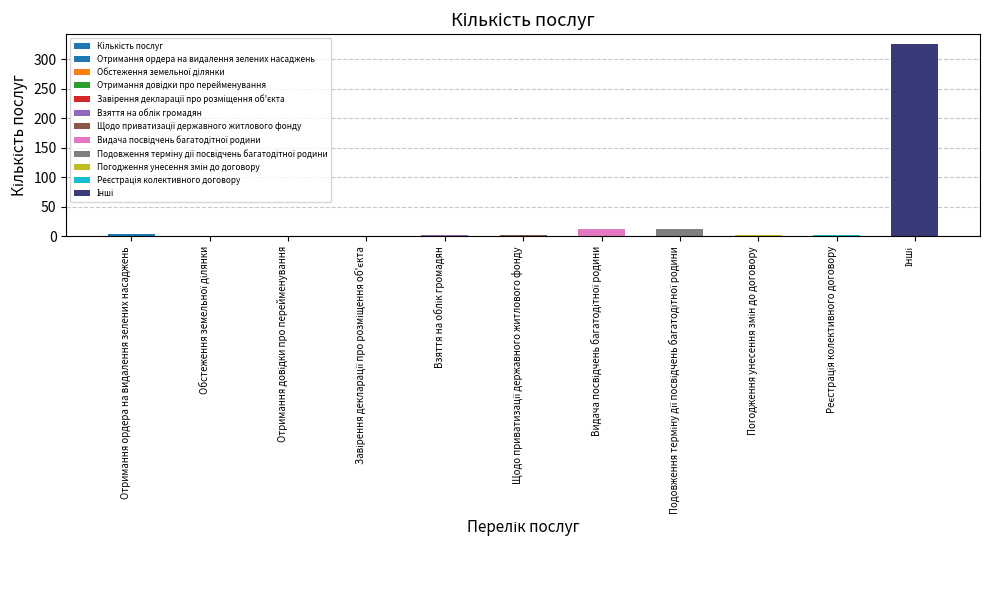

Which category has the highest value across all series?

Інші